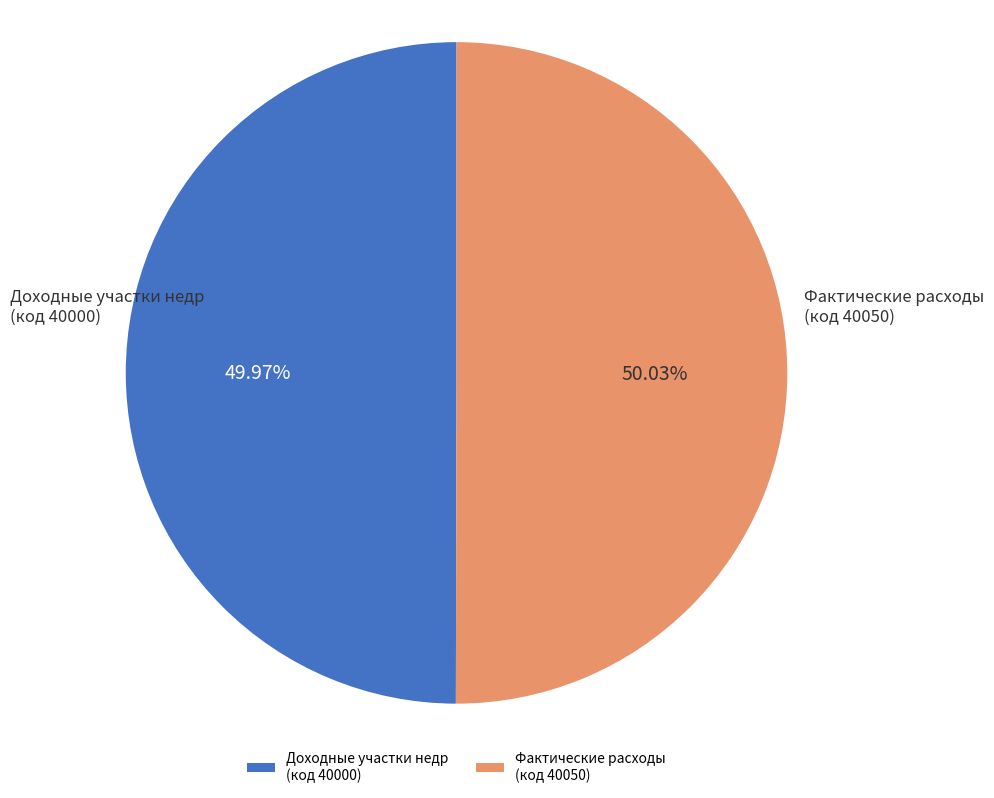

Is there any slice that represents more than half of the pie?

Yes